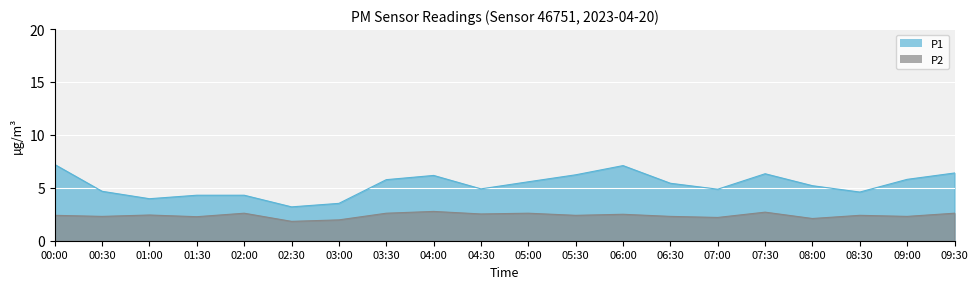

Reading left to right, extract all data points from this chart.

P1: 00:00=7.2	00:30=4.7	01:00=4.0	01:30=4.3	02:00=4.3	02:30=3.2	03:00=3.5	03:30=5.8	04:00=6.2	04:30=4.9	05:00=5.6	05:30=6.2	06:00=7.1	06:30=5.4	07:00=4.9	07:30=6.3	08:00=5.2	08:30=4.6	09:00=5.8	09:30=6.4
P2: 00:00=2.4	00:30=2.3	01:00=2.4	01:30=2.3	02:00=2.6	02:30=1.8	03:00=2.0	03:30=2.6	04:00=2.8	04:30=2.5	05:00=2.6	05:30=2.4	06:00=2.5	06:30=2.3	07:00=2.2	07:30=2.7	08:00=2.1	08:30=2.4	09:00=2.3	09:30=2.6